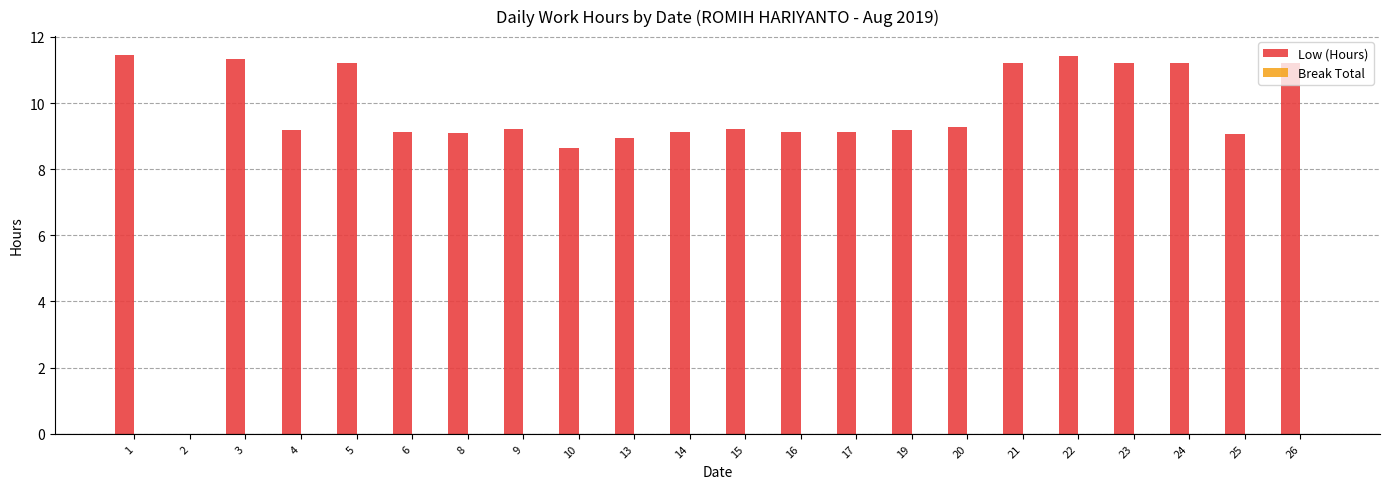

Where is the data nearest to the value 5?

10